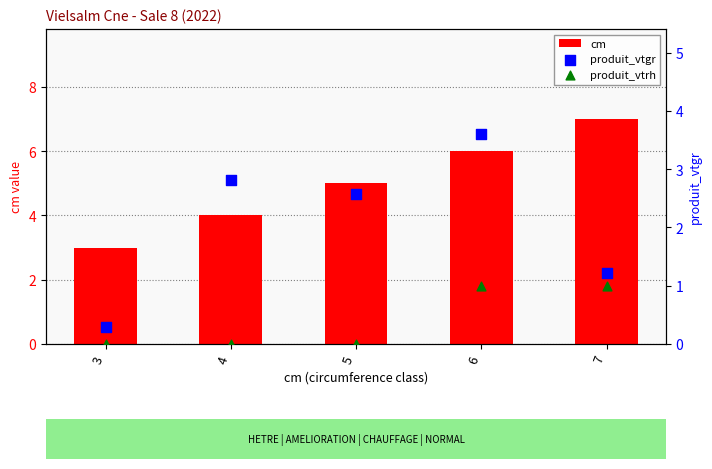

What is the total value across all series at 5?

7.6